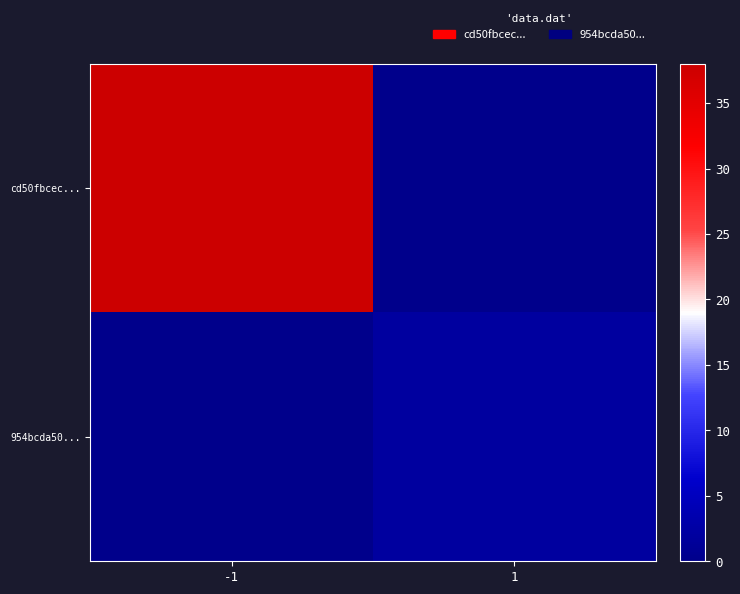

Reading right to left, what are all the values shown in this chart?

cd50fbcec...: 1=0	-1=38
954bcda50...: 1=2	-1=0